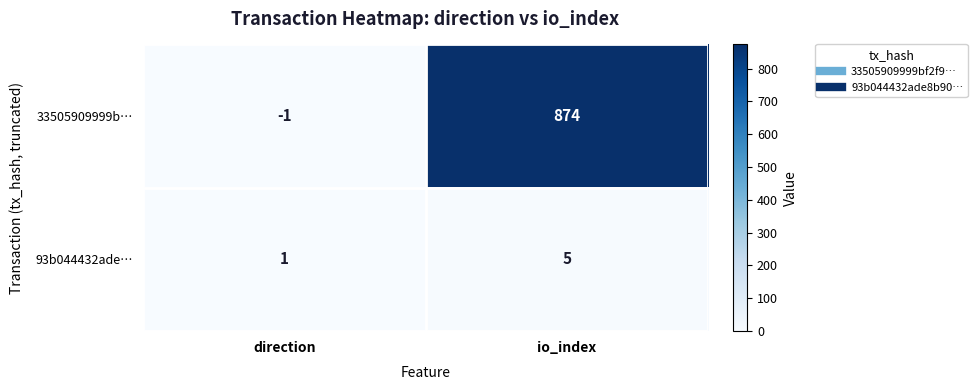

Is it true that 33505909999b… equals -1 at direction?

True